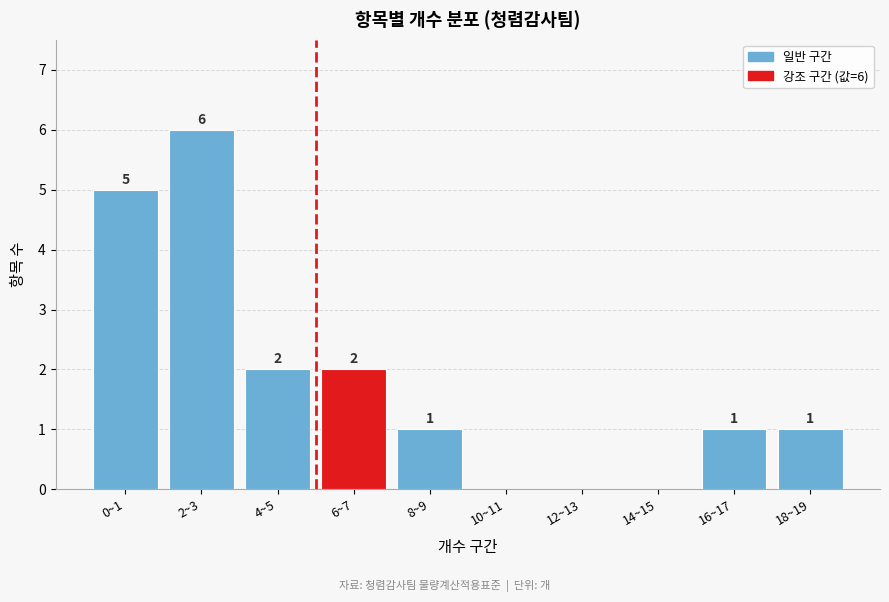

Reading left to right, list all the values displayed in this chart.

0~1=5	2~3=6	4~5=2	6~7=2	8~9=1	10~11=0	12~13=0	14~15=0	16~17=1	18~19=1